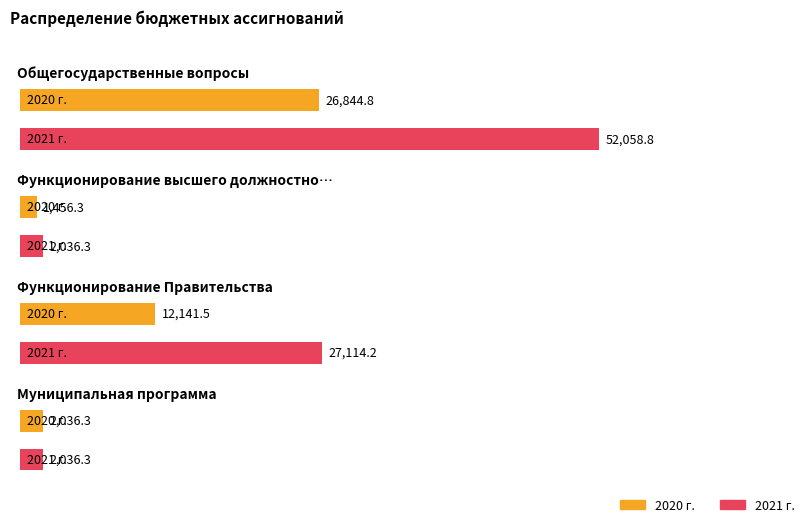

Is the value of 2020 г. at Общегосударственные вопросы greater than the value of 2021 г. at Муниципальная программа?

Yes